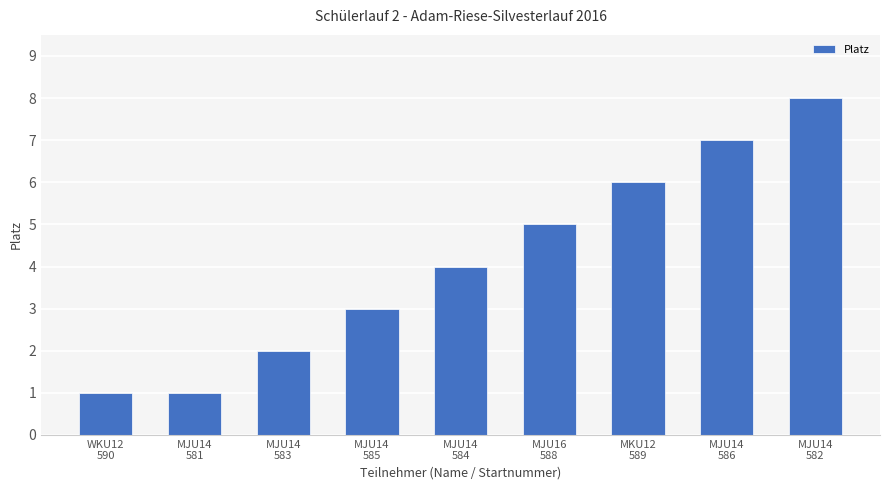

Reading left to right, what are all the values shown in this chart?

WKU12
590=1	MJU14
581=1	MJU14
583=2	MJU14
585=3	MJU14
584=4	MJU16
588=5	MKU12
589=6	MJU14
586=7	MJU14
582=8